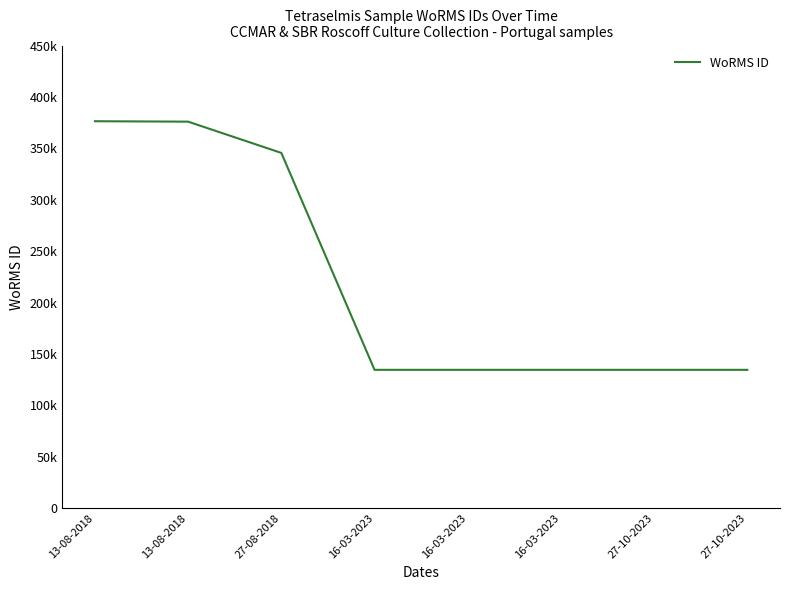

The value at 27-10-2023 is 134526. True or false?

True